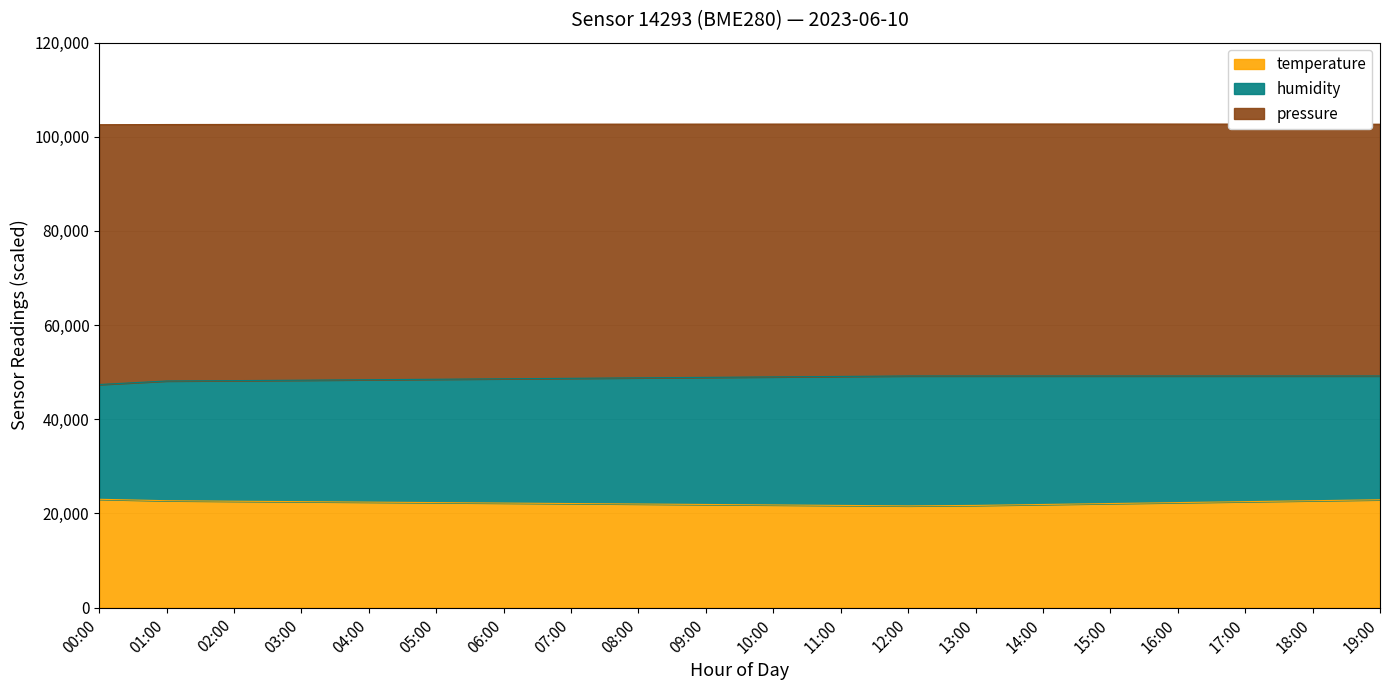

Where does the pressure series first go above 102695?

09:00